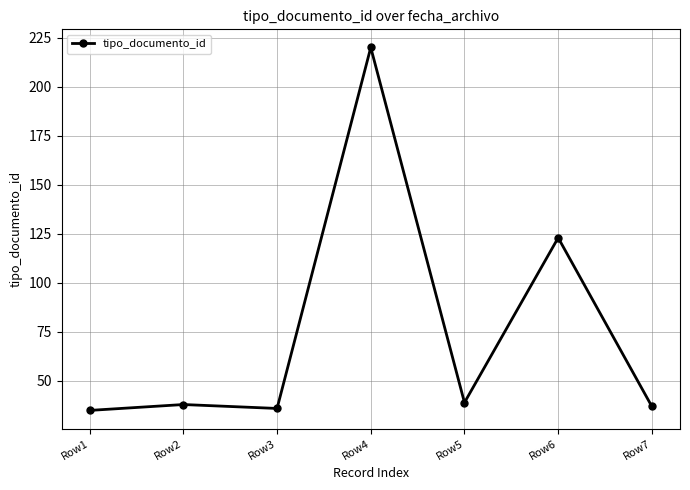

What is the minimum value shown in the chart?

35